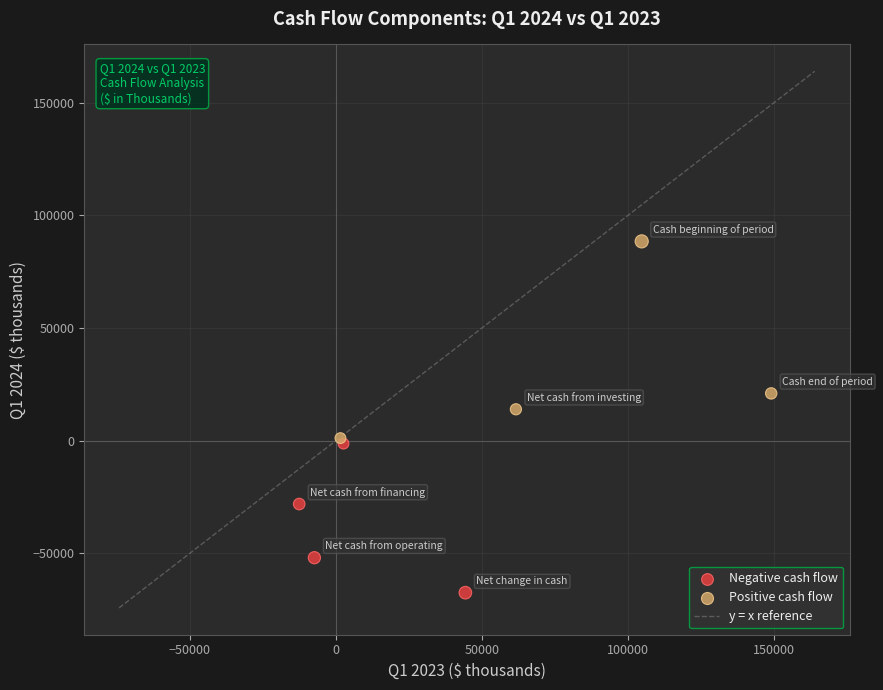

Which series has the widest spread of Y values?

Positive cash flow